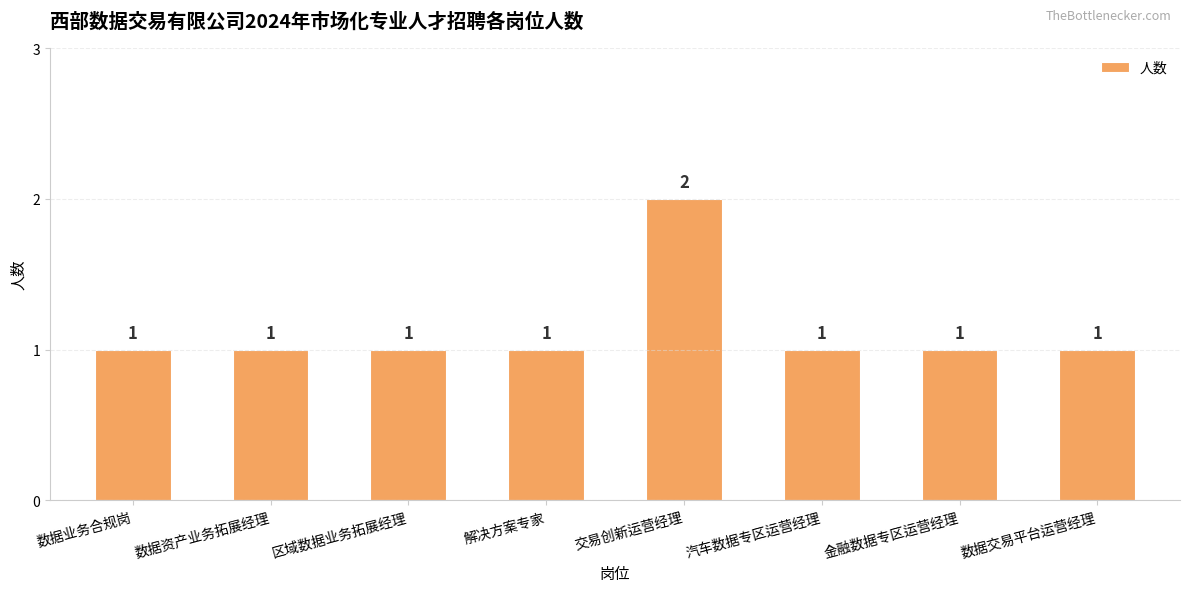

Reading right to left, transcribe all the data shown in this chart.

1	1	1	2	1	1	1	1